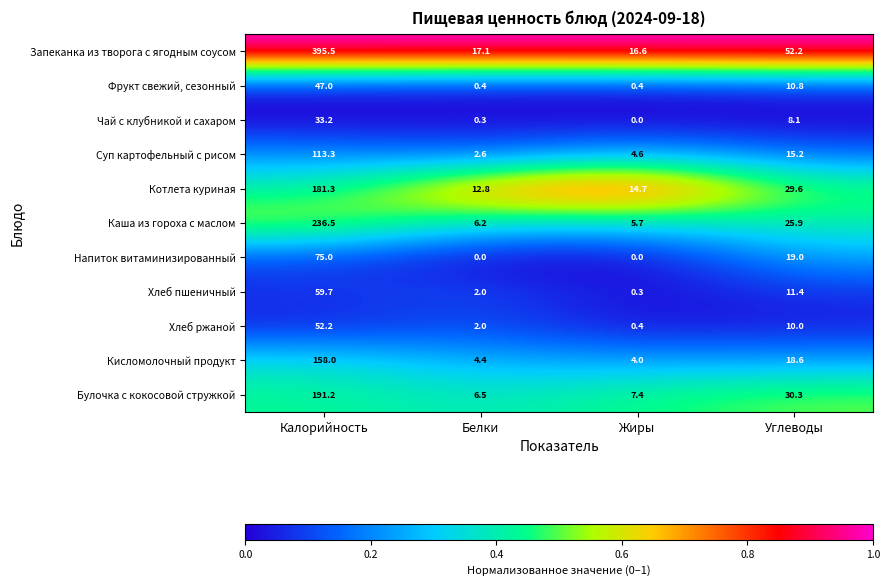

What is the total value across all series at Белки?

54.3